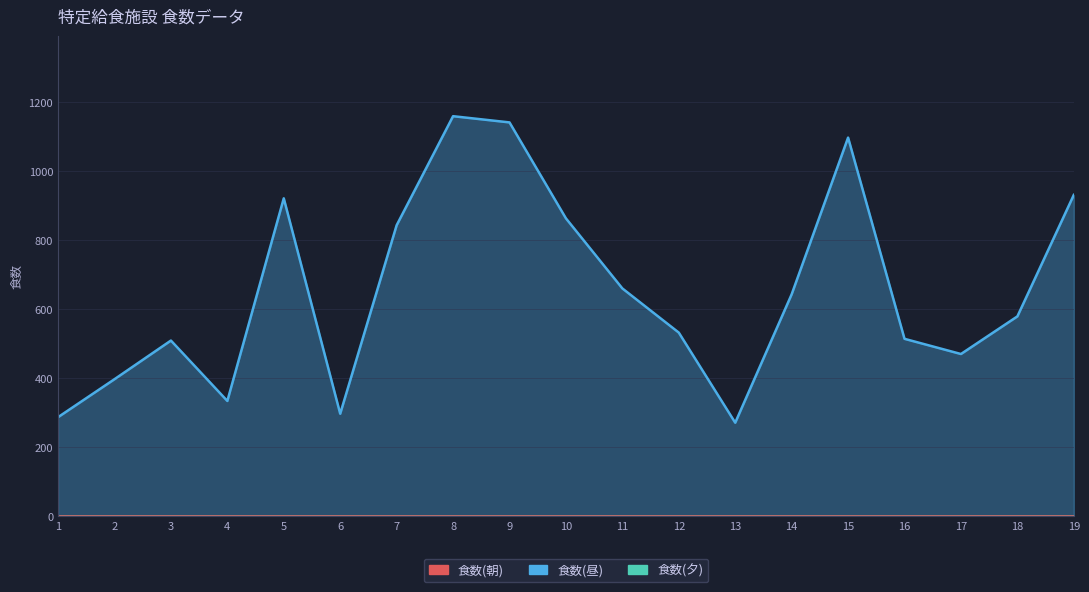

What is the maximum value shown in the chart?

1159